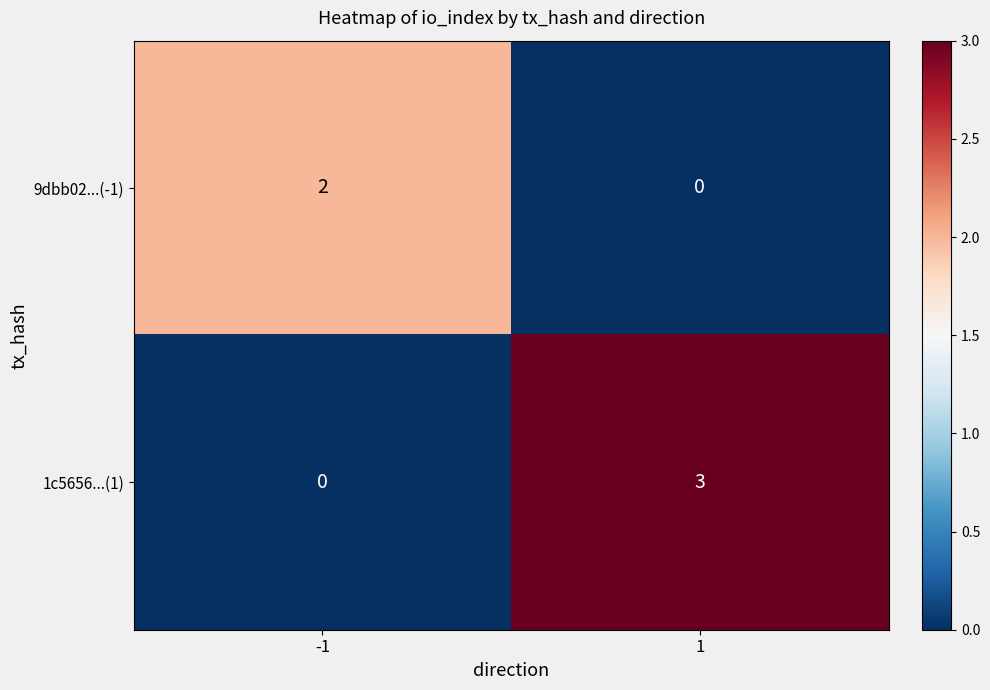

At which category is the sum across all series the highest?

1